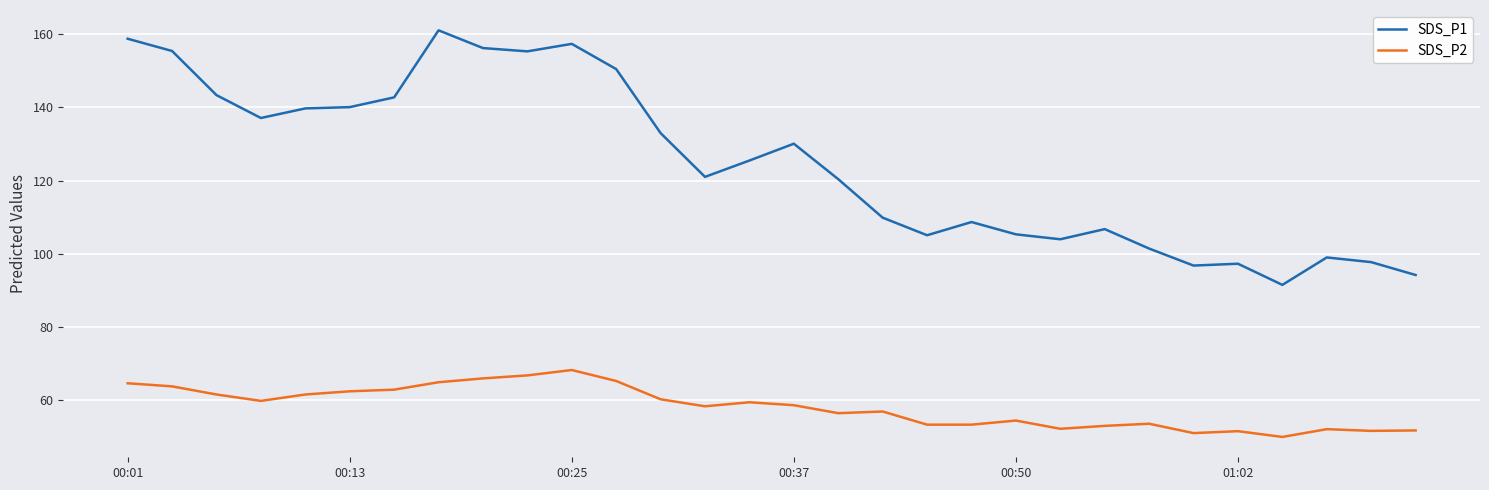

What is the lowest value of the SDS_P1 series?

91.5